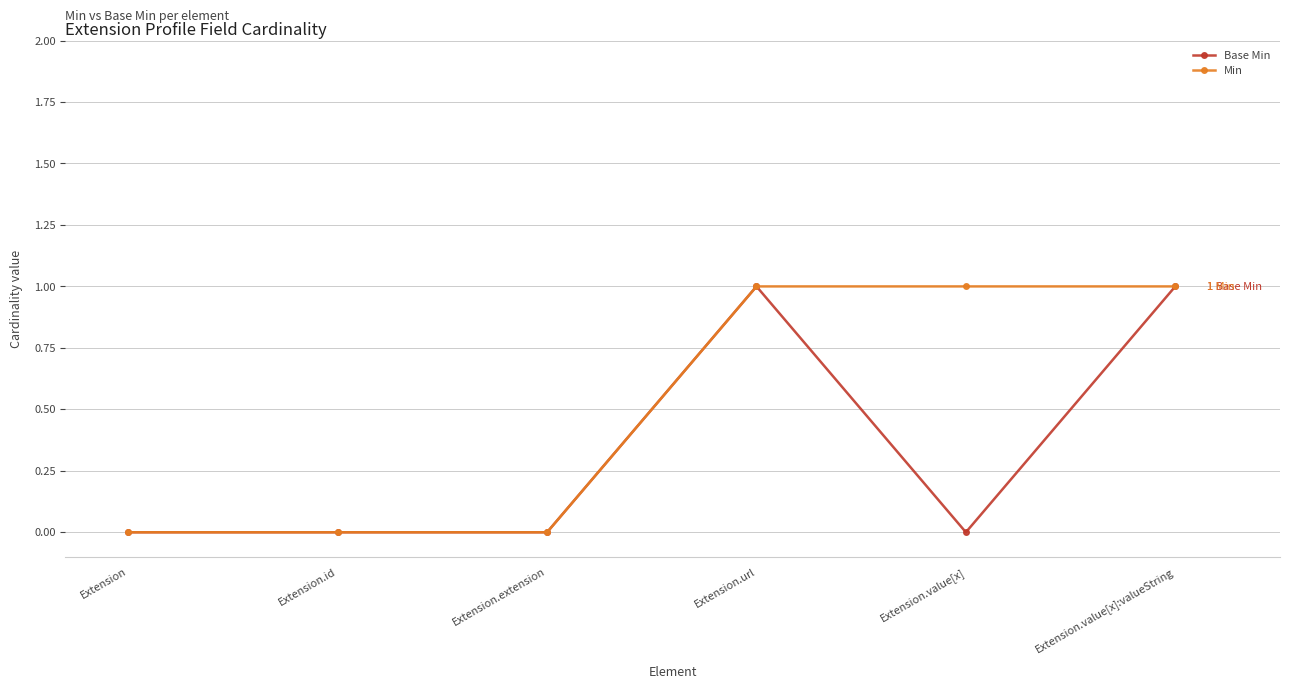

Is the value of Base Min at Extension greater than the value of Min at Extension.value[x]?

No